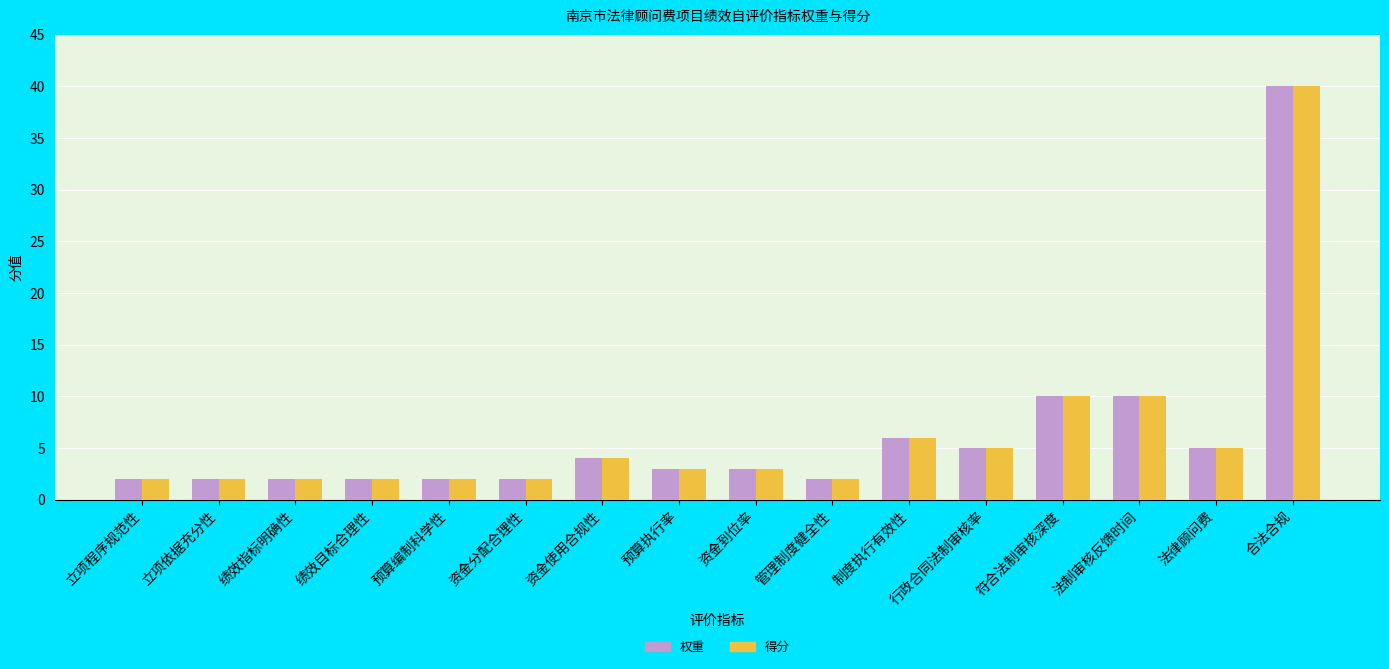

What is the maximum value shown in the chart?

40